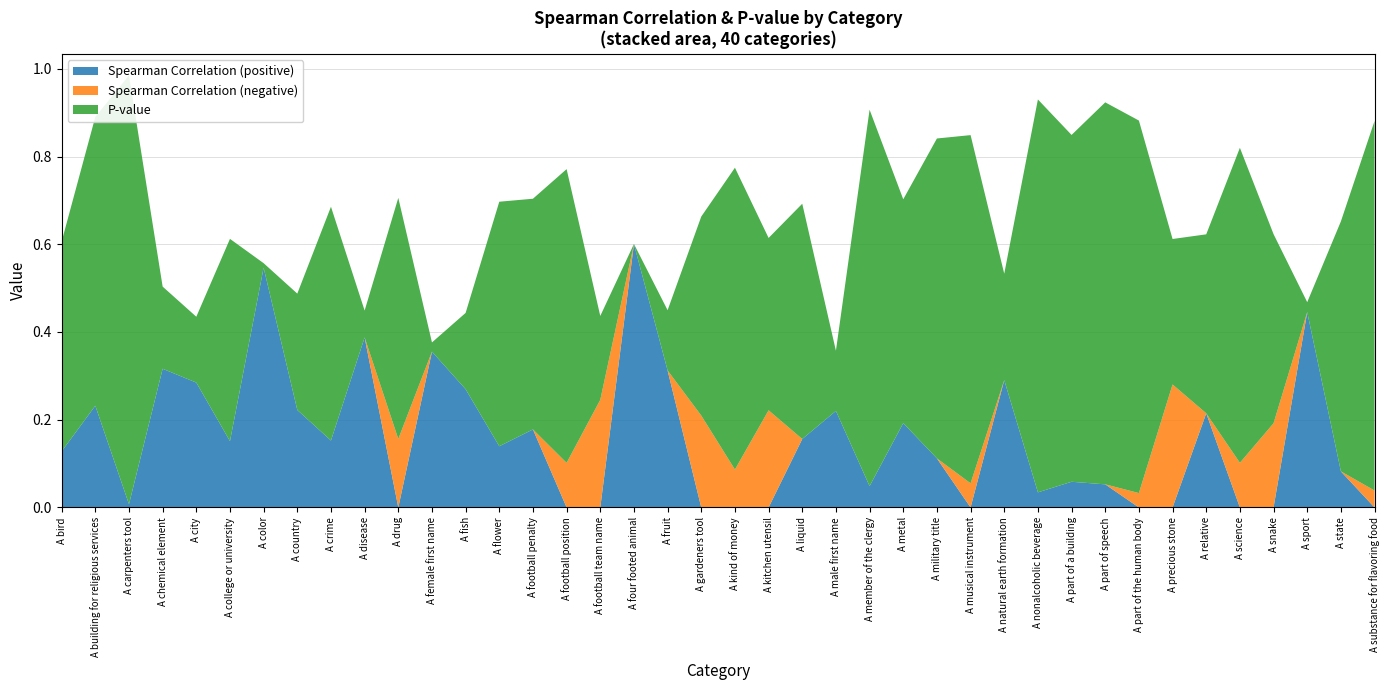

Reading right to left, list all the values displayed in this chart.

Spearman Correlation (positive): A substance for flavoring food=0.0	A state=0.1	A sport=0.4	A snake=0.0	A science=0.0	A relative=0.2	A precious stone=0.0	A part of the human body=0.0	A part of speech=0.1	A part of a building=0.1	A nonalcoholic beverage=0.0	A natural earth formation=0.3	A musical instrument=0.0	A military title=0.1	A metal=0.2	A member of the clergy=0.0	A male first name=0.2	A liquid=0.2	A kitchen utensil=0.0	A kind of money=0.0	A gardeners tool=0.0	A fruit=0.3	A four footed animal=0.6	A football team name=0.0	A football position=0.0	A football penalty=0.2	A flower=0.1	A fish=0.3	A female first name=0.4	A drug=0.0	A disease=0.4	A crime=0.2	A country=0.2	A color=0.5	A college or university=0.2	A city=0.3	A chemical element=0.3	A carpenters tool=0.0	A building for religious services=0.2	A bird=0.1
Spearman Correlation (negative): A substance for flavoring food=0.0	A state=0.0	A sport=0.0	A snake=0.2	A science=0.1	A relative=0.0	A precious stone=0.3	A part of the human body=0.0	A part of speech=0.0	A part of a building=0.0	A nonalcoholic beverage=0.0	A natural earth formation=0.0	A musical instrument=0.1	A military title=0.0	A metal=0.0	A member of the clergy=0.0	A male first name=0.0	A liquid=0.0	A kitchen utensil=0.2	A kind of money=0.1	A gardeners tool=0.2	A fruit=0.0	A four footed animal=0.0	A football team name=0.2	A football position=0.1	A football penalty=0.0	A flower=0.0	A fish=0.0	A female first name=0.0	A drug=0.2	A disease=0.0	A crime=0.0	A country=0.0	A color=0.0	A college or university=0.0	A city=0.0	A chemical element=0.0	A carpenters tool=0.0	A building for religious services=0.0	A bird=0.0
P-value: A substance for flavoring food=0.8	A state=0.6	A sport=0.0	A snake=0.4	A science=0.7	A relative=0.4	A precious stone=0.3	A part of the human body=0.8	A part of speech=0.9	A part of a building=0.8	A nonalcoholic beverage=0.9	A natural earth formation=0.2	A musical instrument=0.8	A military title=0.7	A metal=0.5	A member of the clergy=0.9	A male first name=0.1	A liquid=0.5	A kitchen utensil=0.4	A kind of money=0.7	A gardeners tool=0.5	A fruit=0.1	A four footed animal=0.0	A football team name=0.2	A football position=0.7	A football penalty=0.5	A flower=0.6	A fish=0.2	A female first name=0.0	A drug=0.5	A disease=0.1	A crime=0.5	A country=0.3	A color=0.0	A college or university=0.5	A city=0.2	A chemical element=0.2	A carpenters tool=1.0	A building for religious services=0.7	A bird=0.5